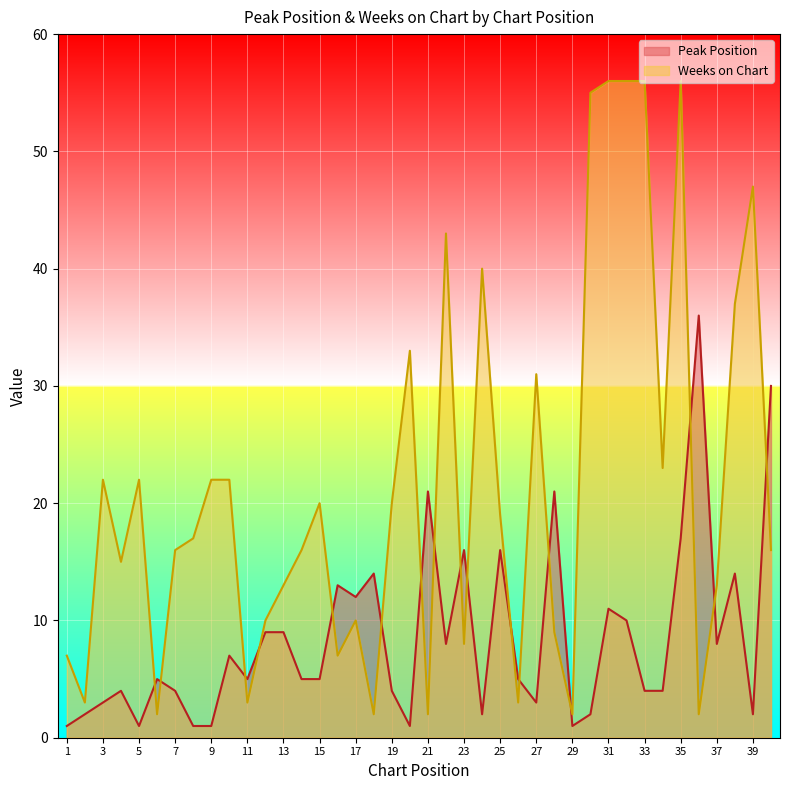

What value does the Peak Position series have at 35?

17